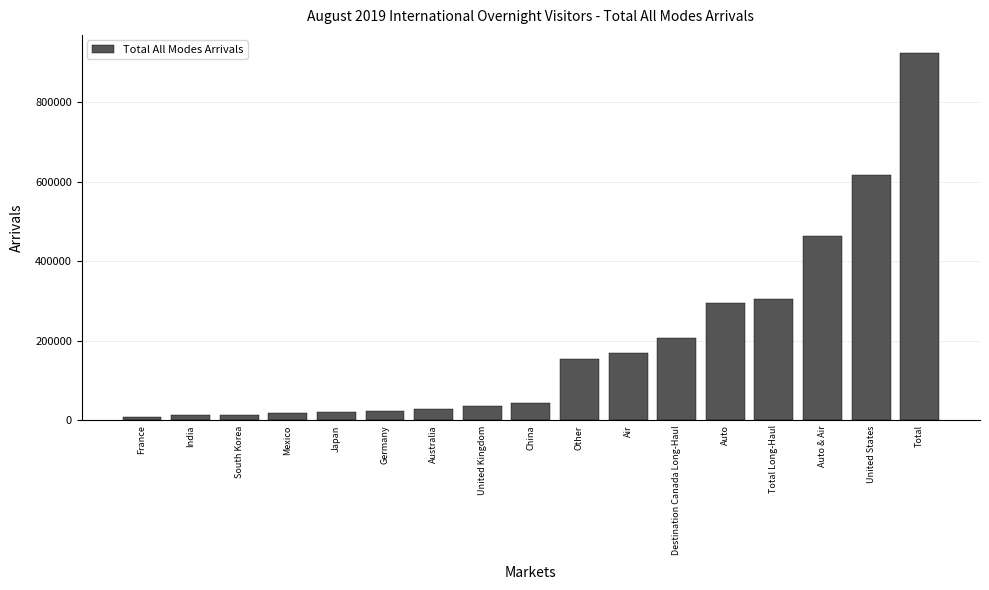

Which label corresponds to the largest value in the chart?

Total